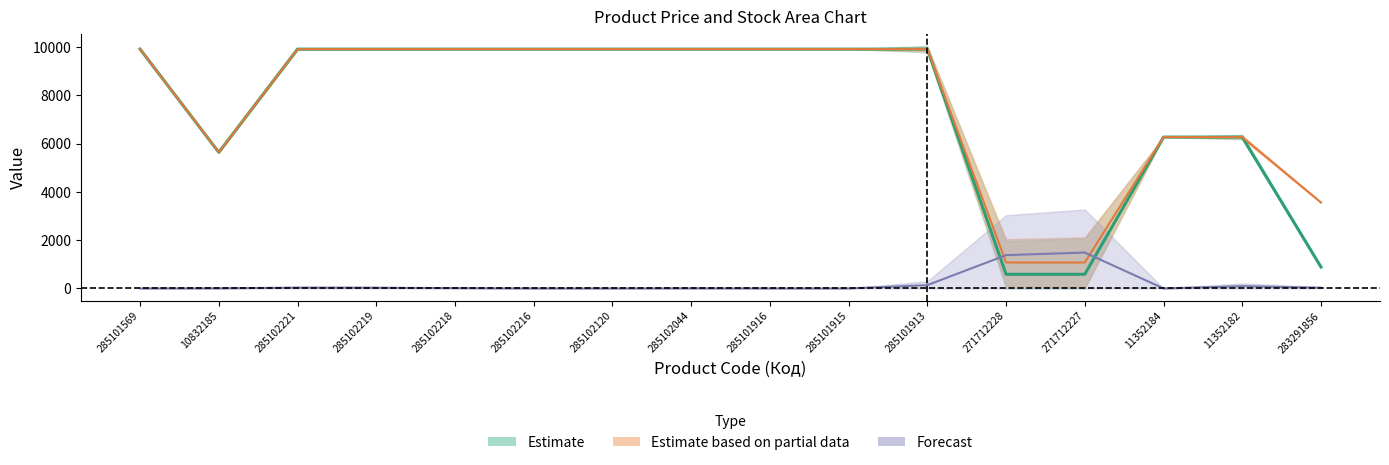

How many intersections are there between Залишок and Доп. ціна?

2